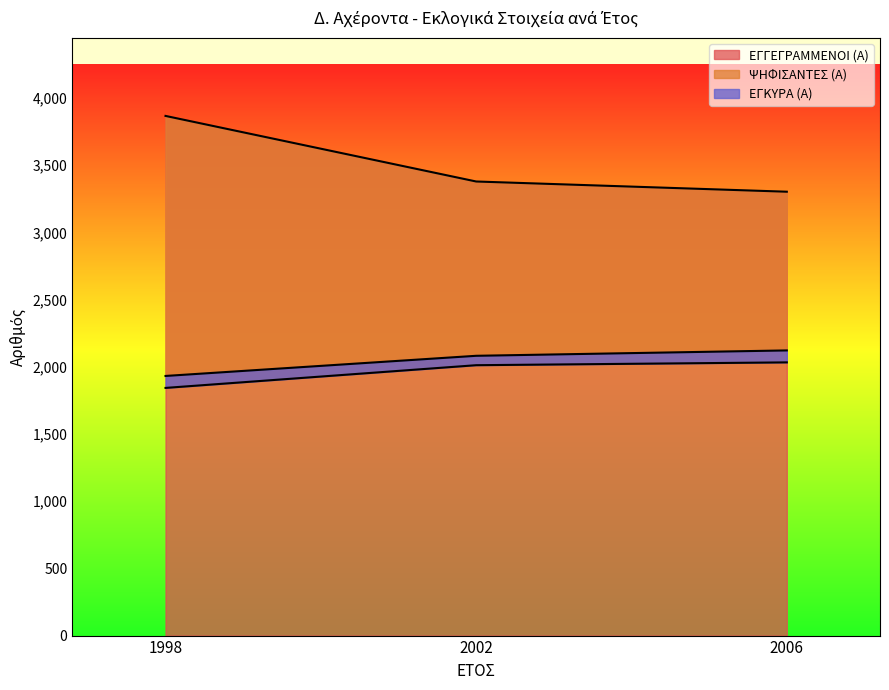

Between 2006 and 2002, which is larger?

2002